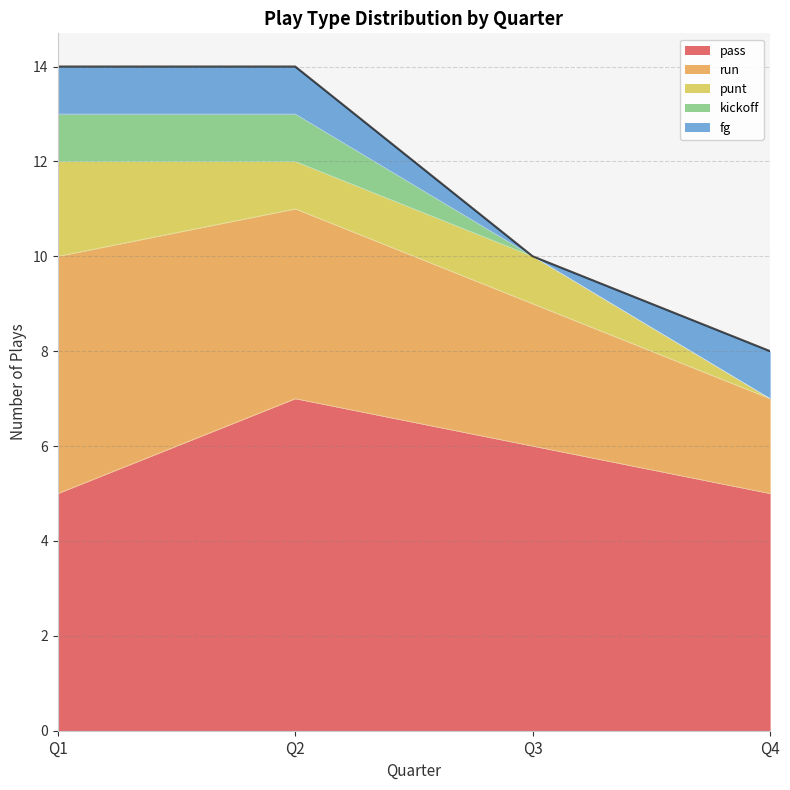

Count the pass values in the range 5 to 7.

4